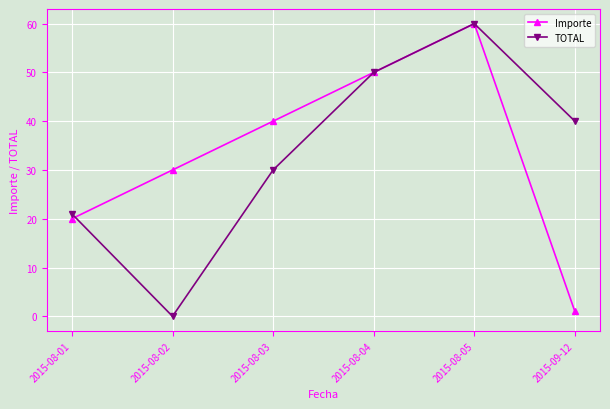

What is the maximum value for Importe?

60